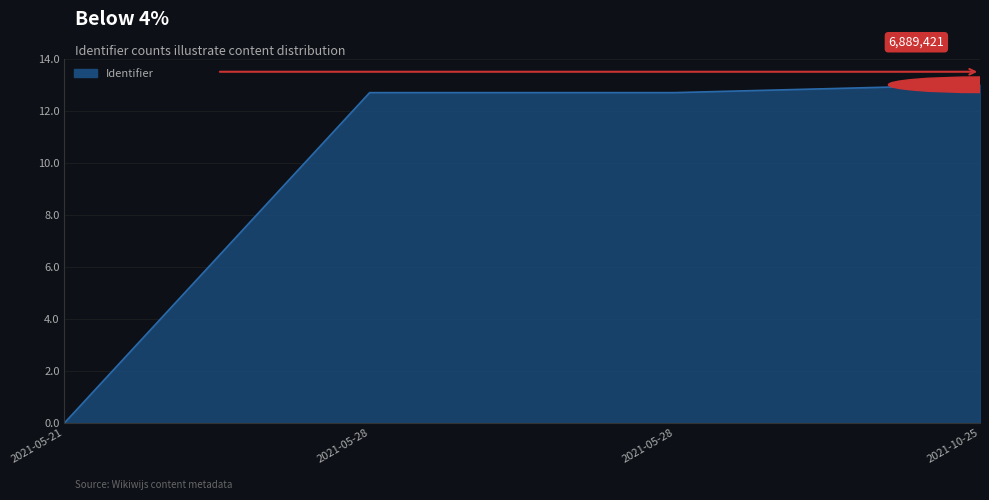

Reading right to left, transcribe all the data shown in this chart.

13.0	12.7	12.7	0.0